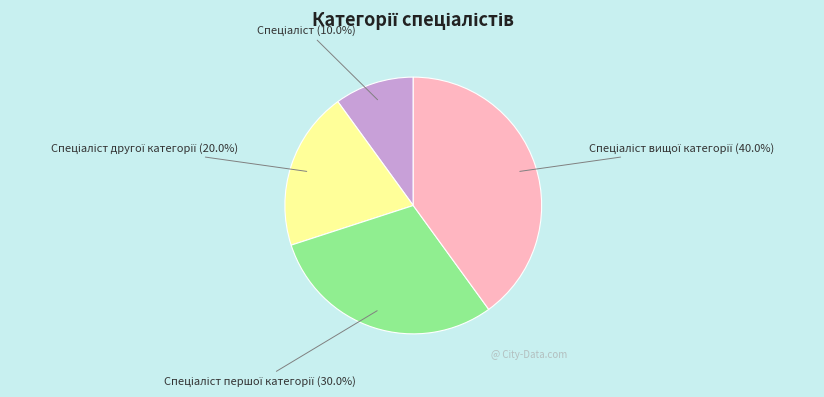

Is there any slice that represents more than half of the pie?

No